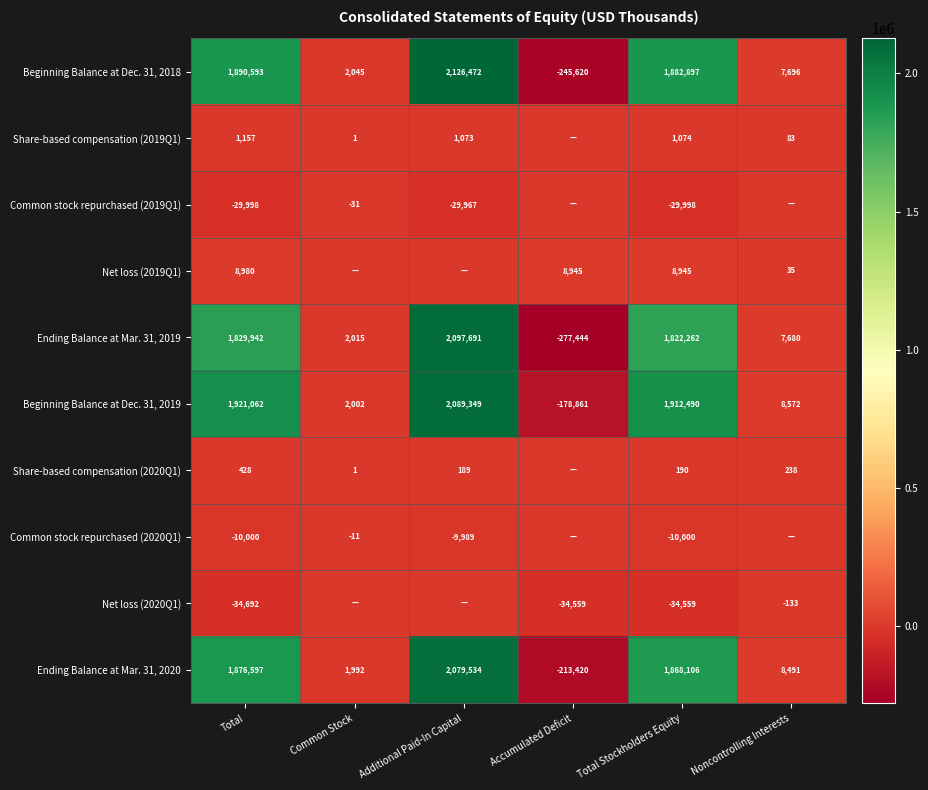

Is it true that Net loss (2019Q1) equals 8945 at Total Stockholders Equity?

True